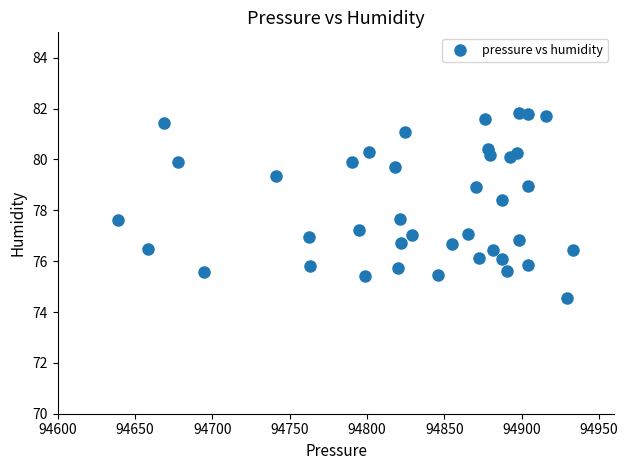

What is the range of Y values (max minus min)?

7.3